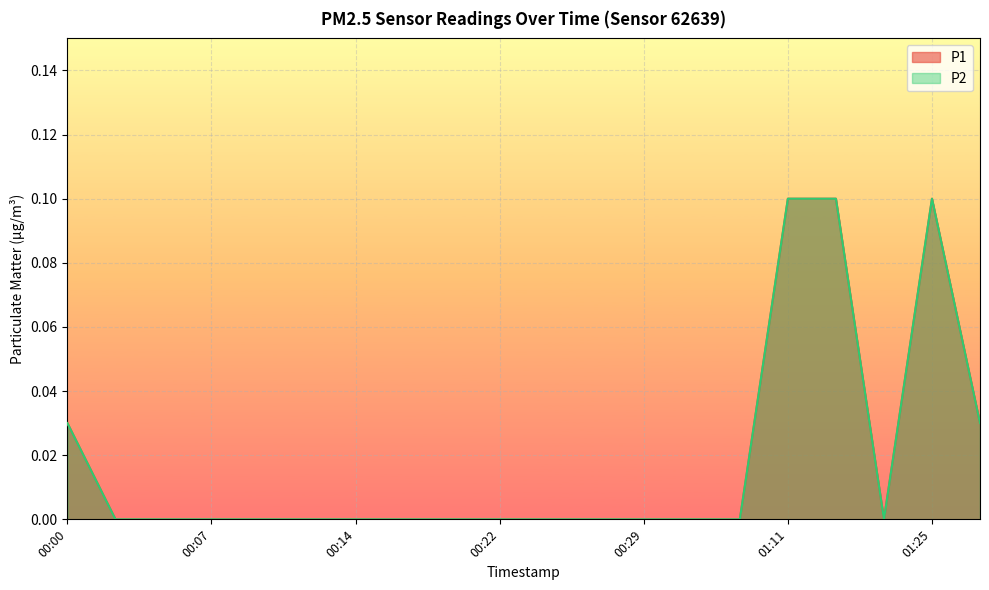

Reading left to right, list all the values displayed in this chart.

P1: 0.0	0.0	0.0	0.0	0.0	0.0	0.0	0.0	0.0	0.0	0.0	0.0	0.0	0.0	0.0	0.1	0.1	0.0	0.1	0.0
P2: 0.0	0.0	0.0	0.0	0.0	0.0	0.0	0.0	0.0	0.0	0.0	0.0	0.0	0.0	0.0	0.1	0.1	0.0	0.1	0.0